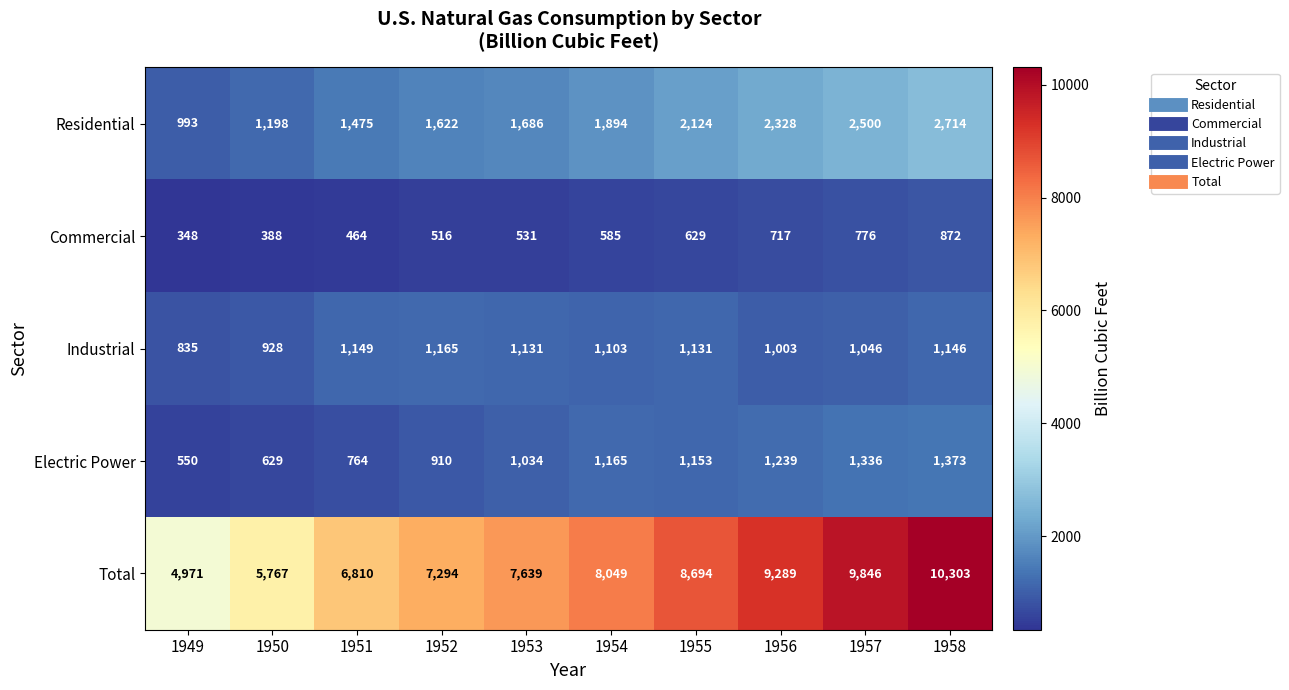

How many data points does each series have?

10